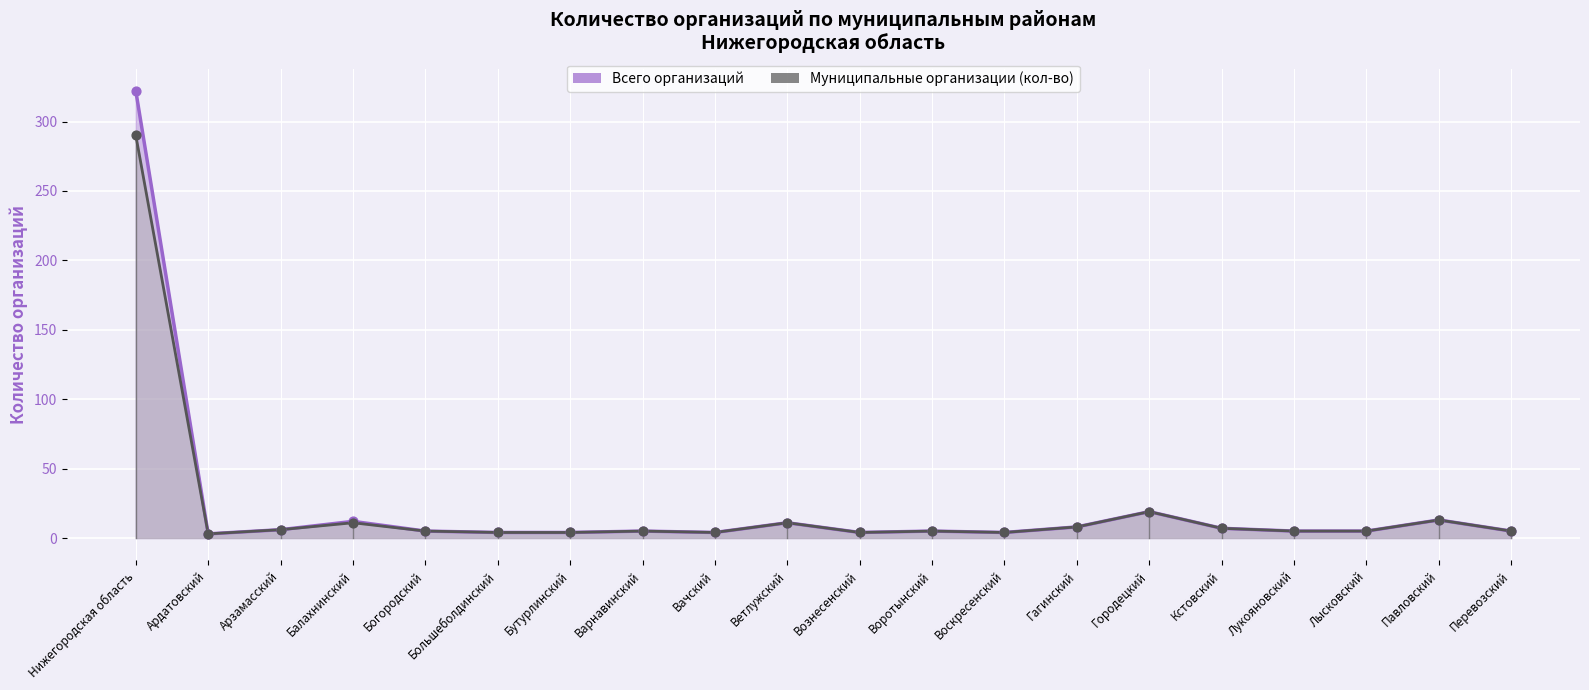

What is the total value across all series at Перевозский?

10